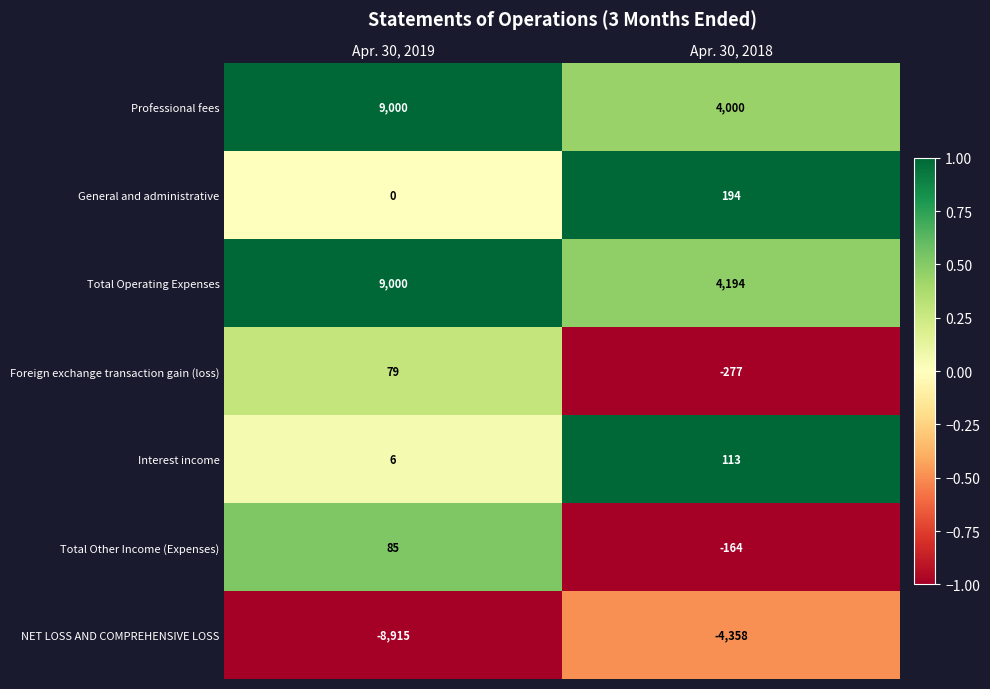

Which series has the widest spread of values?

Professional fees